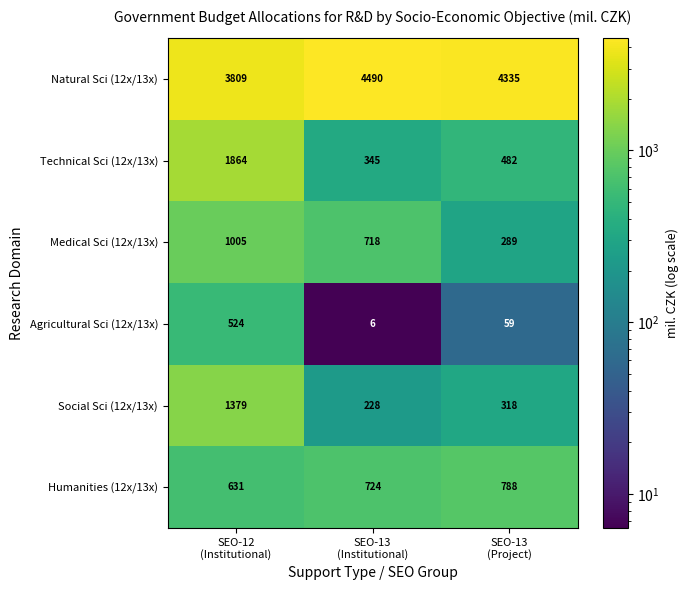

Which series has the largest total across all categories?

Natural Sci (12x/13x)